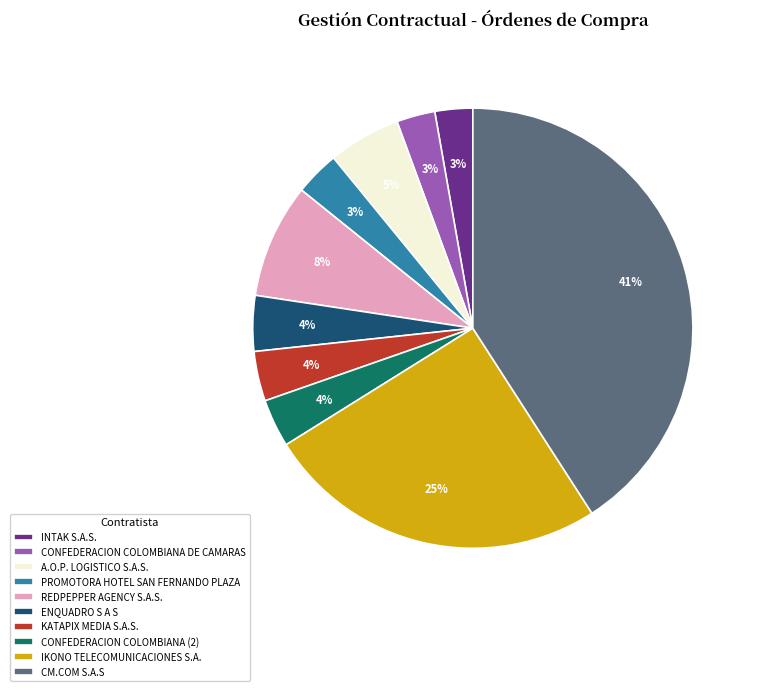

Combined, do REDPEPPER AGENCY S.A.S. and IKONO TELECOMUNICACIONES S.A. account for over 50%?

No